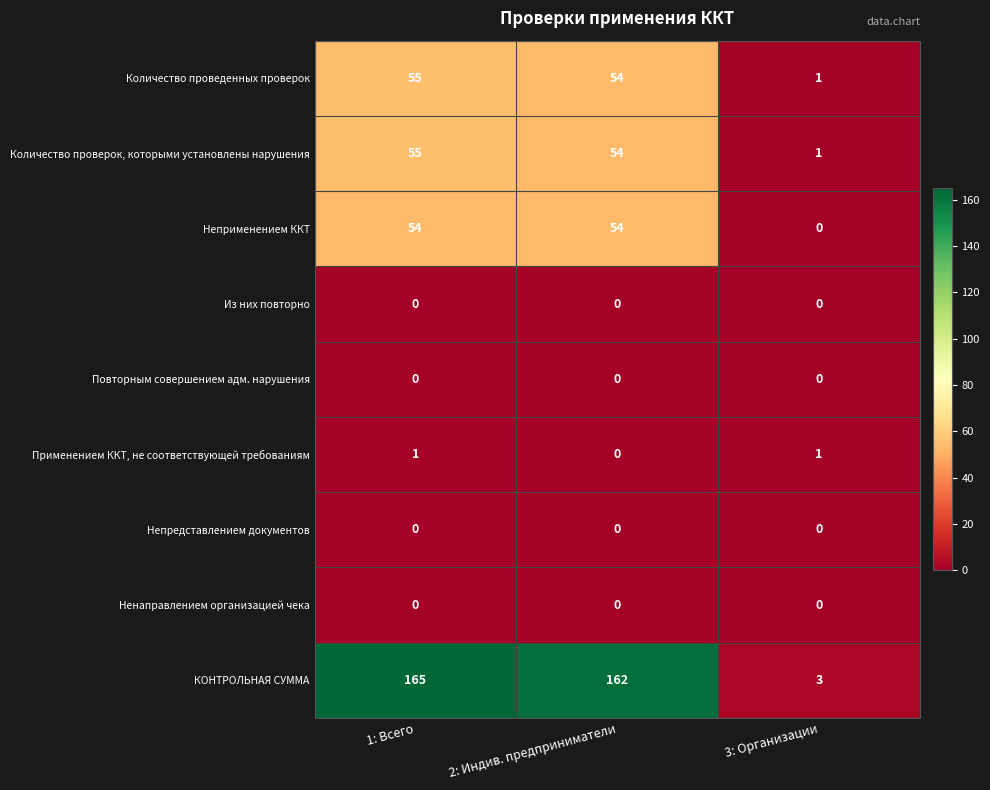

Reading left to right, transcribe all the data shown in this chart.

Количество проведенных проверок: 55	54	1
Количество проверок, которыми установлены нарушения: 55	54	1
Неприменением ККТ: 54	54	0
Из них повторно: 0	0	0
Повторным совершением адм. нарушения: 0	0	0
Применением ККТ, не соответствующей требованиям: 1	0	1
Непредставлением документов: 0	0	0
Ненаправлением организацией чека: 0	0	0
КОНТРОЛЬНАЯ СУММА: 165	162	3